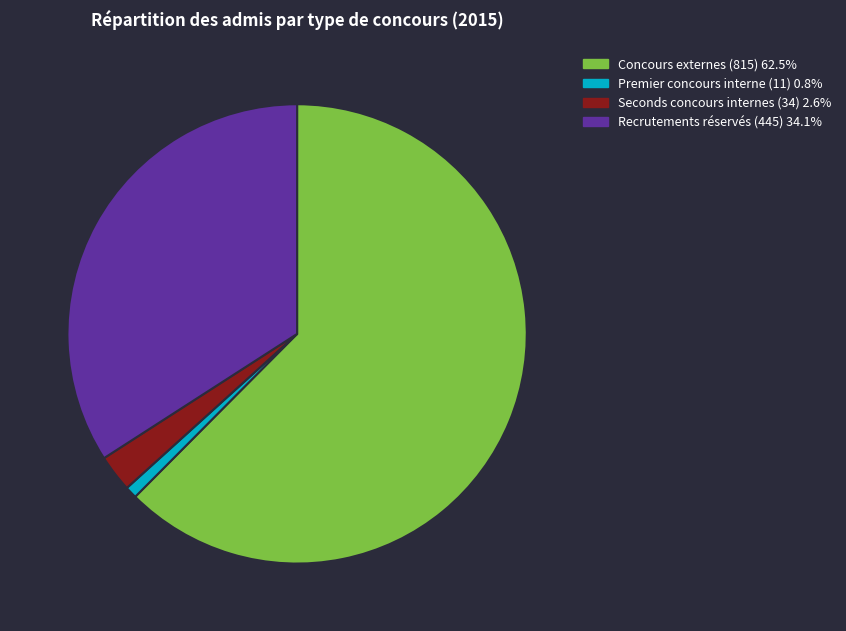

Approximately how many times larger is the value at Seconds concours internes (34) 2.6% compared to Premier concours interne (11) 0.8%?

3.1